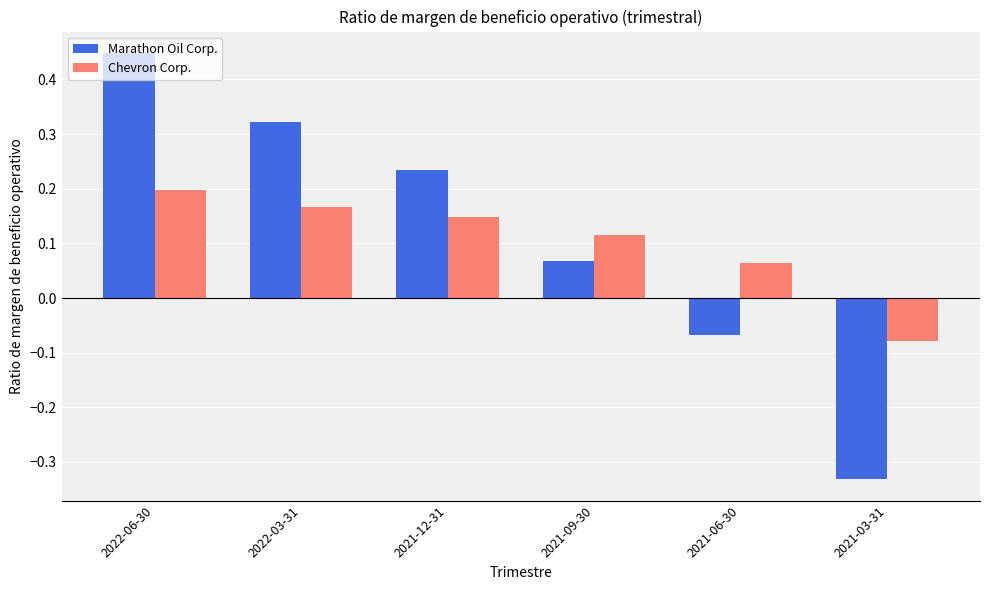

Is the value of Marathon Oil Corp. at 2021-09-30 greater than the value of Chevron Corp. at 2021-12-31?

No